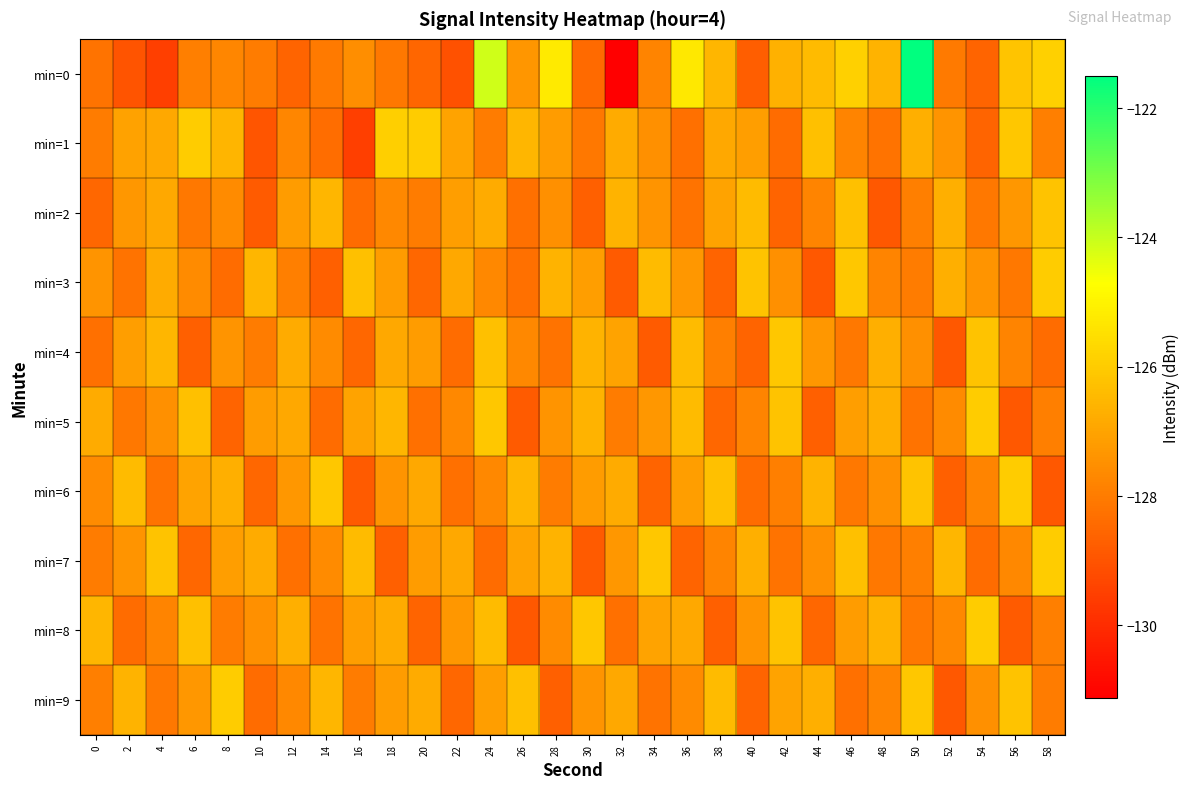

Between 16 and 40, which is larger?

16